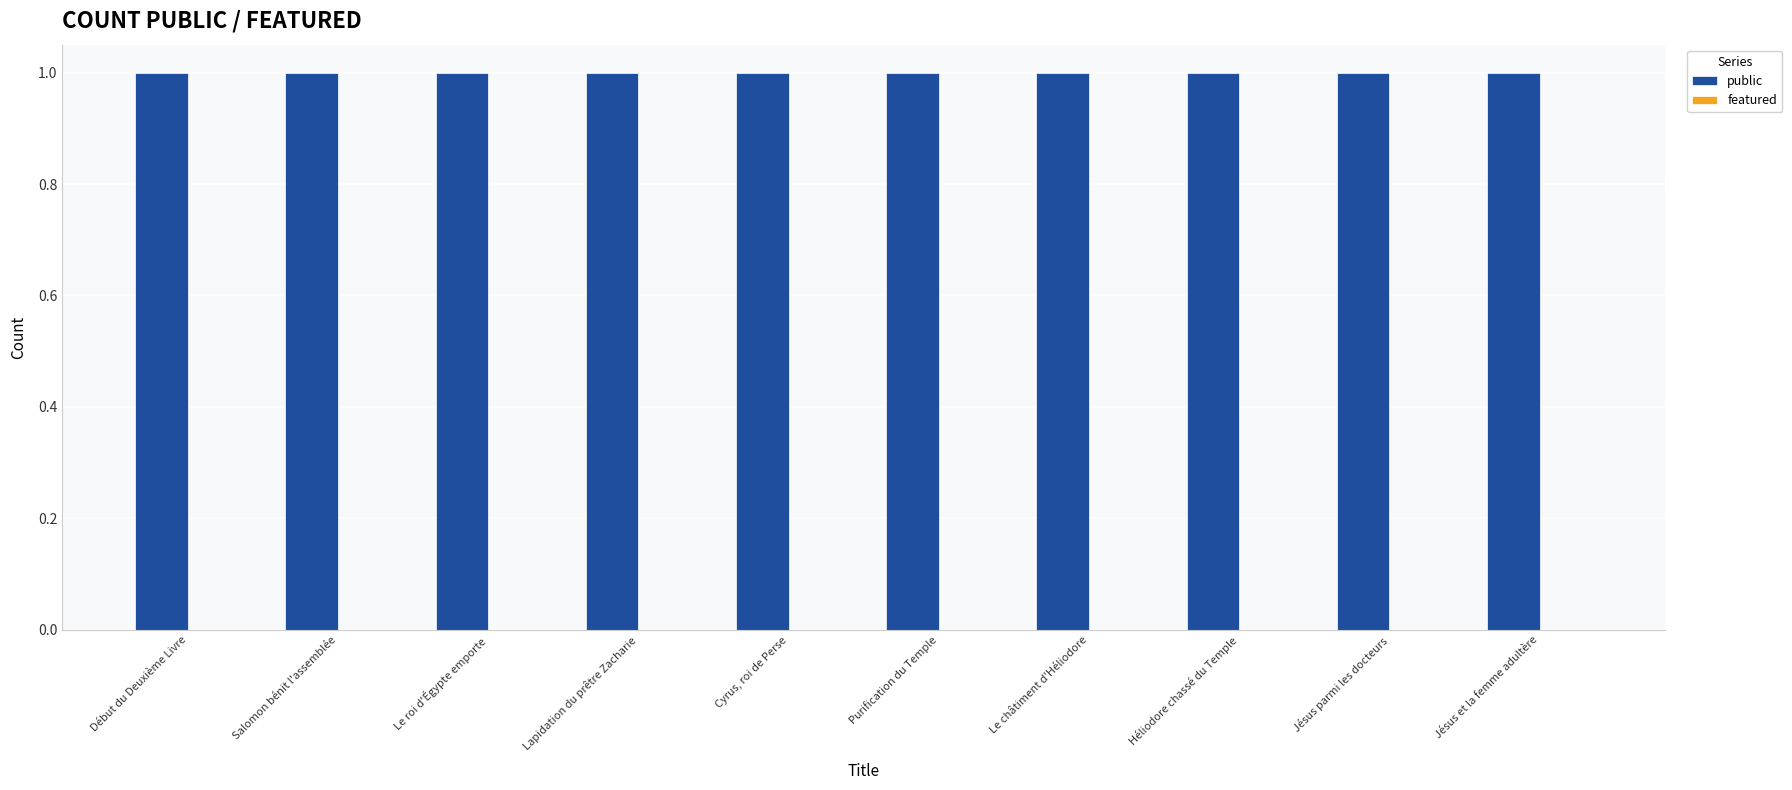

Reading left to right, list all the values displayed in this chart.

public: Début du Deuxième Livre=1	Salomon bénit l'assemblée=1	Le roi d'Égypte emporte=1	Lapidation du prêtre Zacharie=1	Cyrus, roi de Perse=1	Purification du Temple=1	Le châtiment d'Héliodore=1	Héliodore chassé du Temple=1	Jésus parmi les docteurs=1	Jésus et la femme adultère=1
featured: Début du Deuxième Livre=0	Salomon bénit l'assemblée=0	Le roi d'Égypte emporte=0	Lapidation du prêtre Zacharie=0	Cyrus, roi de Perse=0	Purification du Temple=0	Le châtiment d'Héliodore=0	Héliodore chassé du Temple=0	Jésus parmi les docteurs=0	Jésus et la femme adultère=0